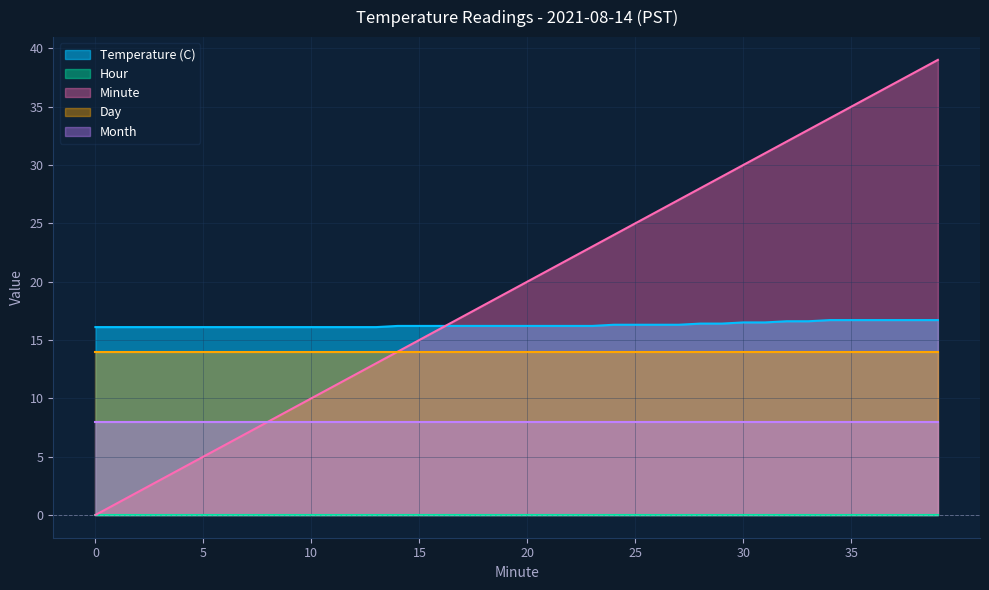

Is it true that Temperature (C) equals 4.4 at 25?

False